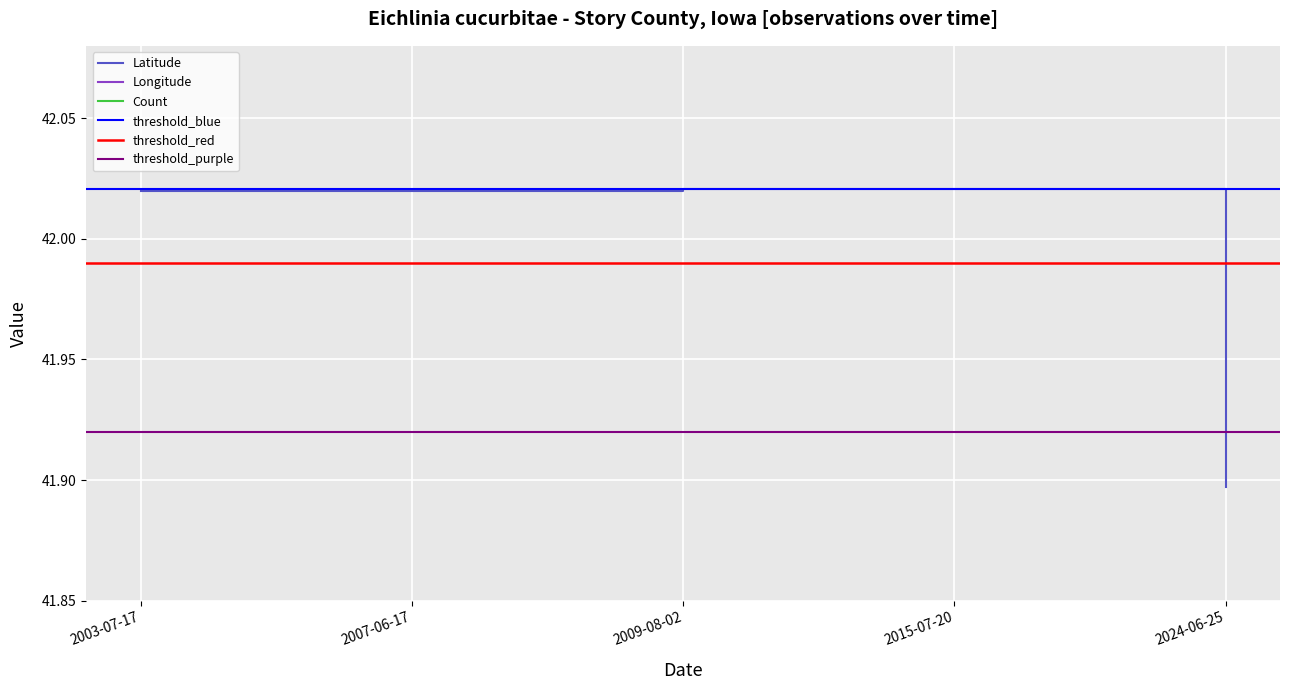

What is the total value across all series at 2003-07-17?

-51.4